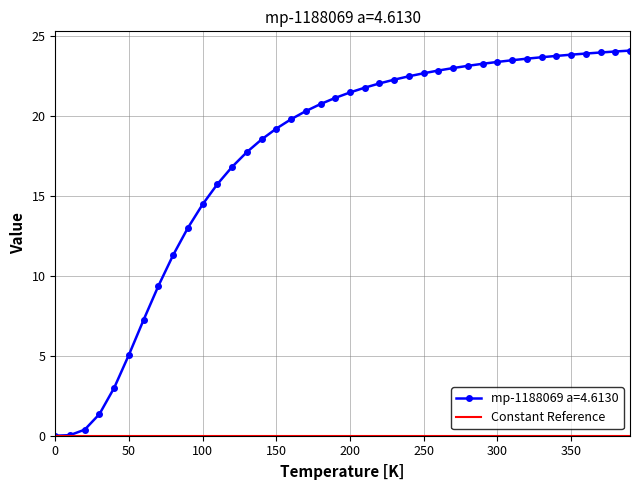

Which series has the widest spread of values?

mp-1188069 a=4.6130